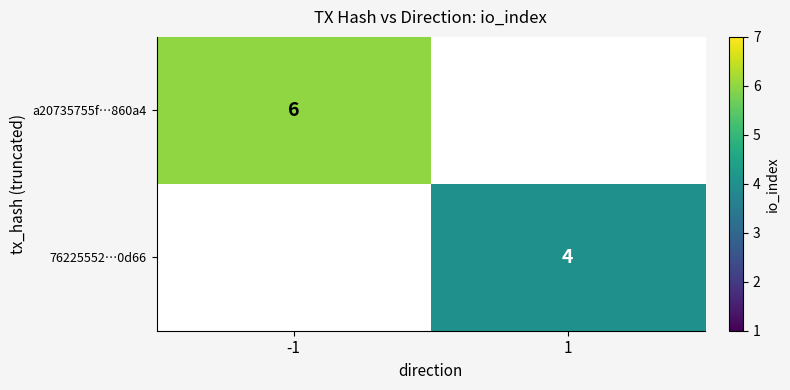

Is it true that a20735755f…860a4 equals 6 at -1?

True